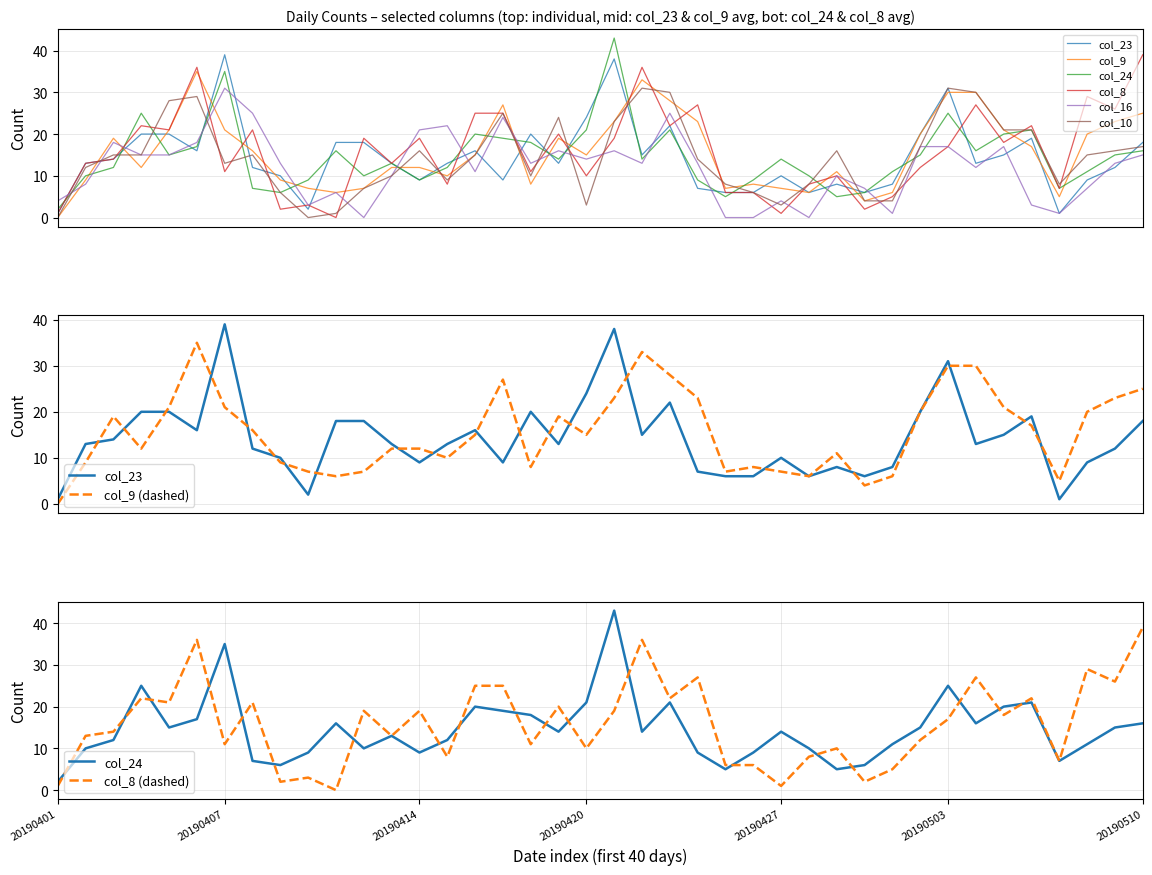

What are all the series names shown in the legend?

col_23, col_9, col_24, col_8, col_16, col_10